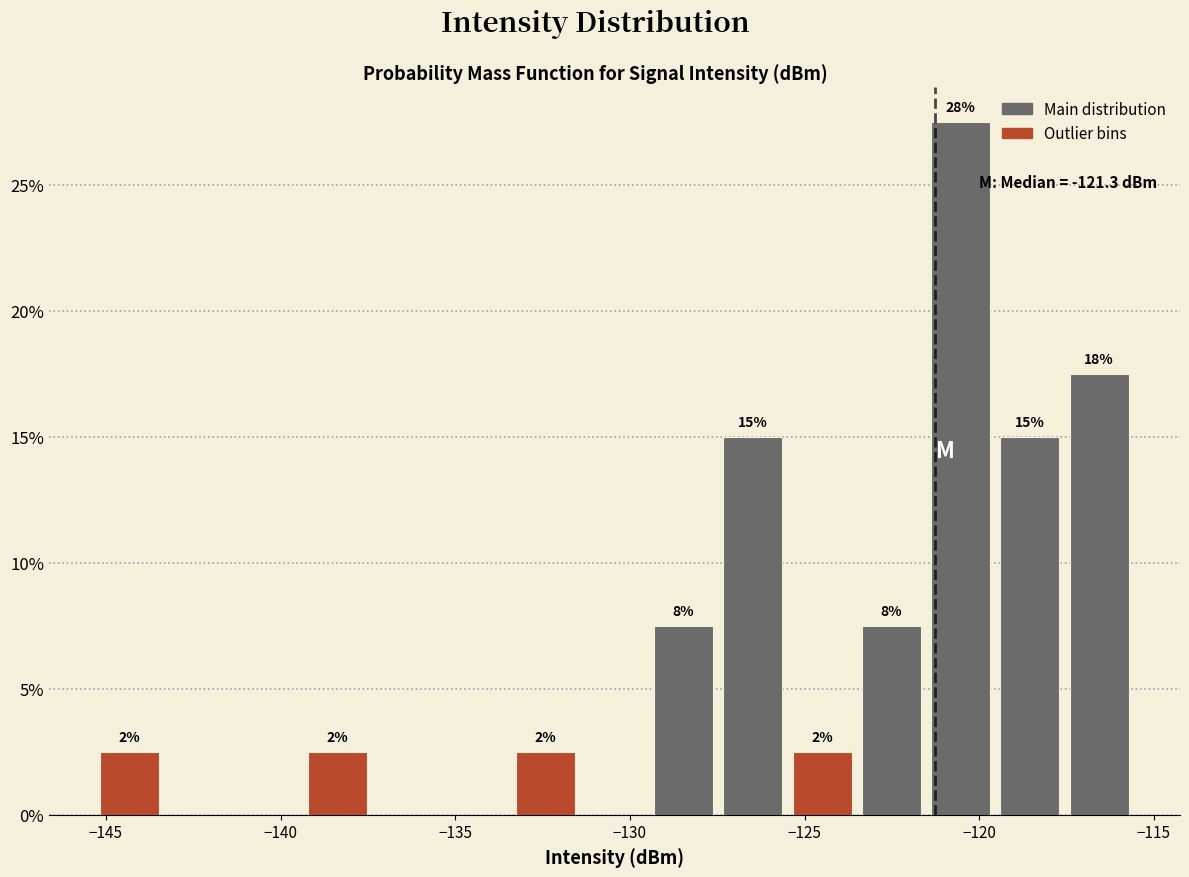

Around what value on the x-axis is the tallest bar? Give the approximate position of its centre, as read against the axis.

-120.5